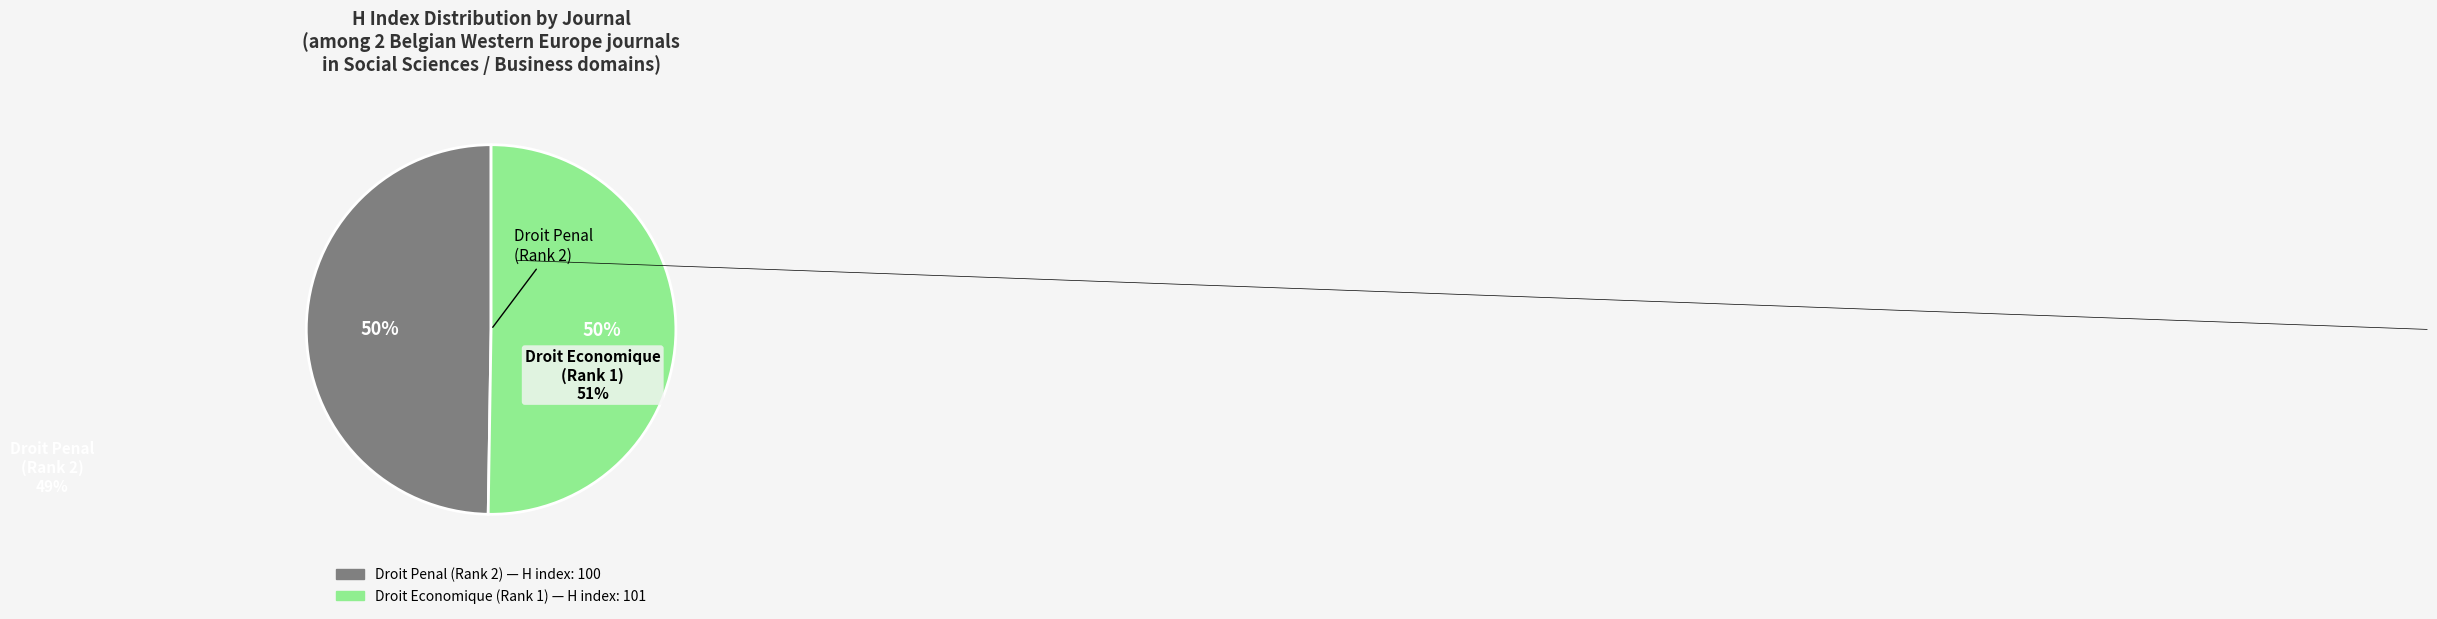

To the nearest percent, what is the average slice percentage?

50%